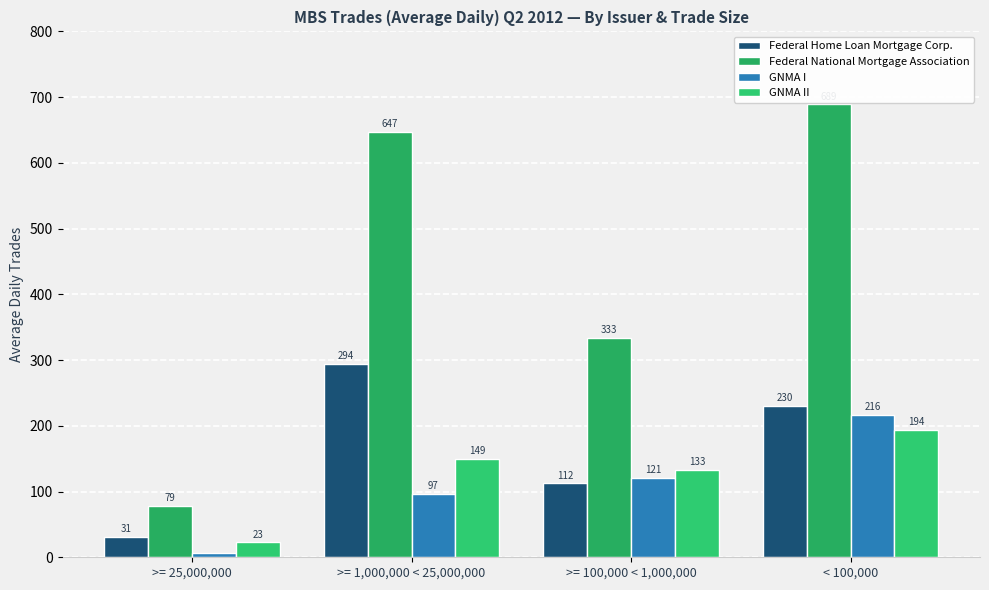

The value of Federal Home Loan Mortgage Corp. at < 100,000 is 364.3. True or false?

False